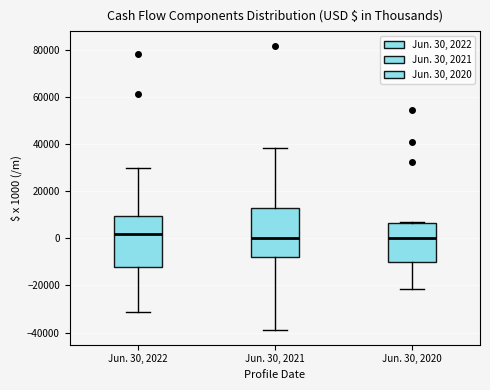

Where is the upper edge of the box for Jun. 30, 2020 on the y-axis? The values are not printed on the chart, so give them approximately, as read against the axis.

6000